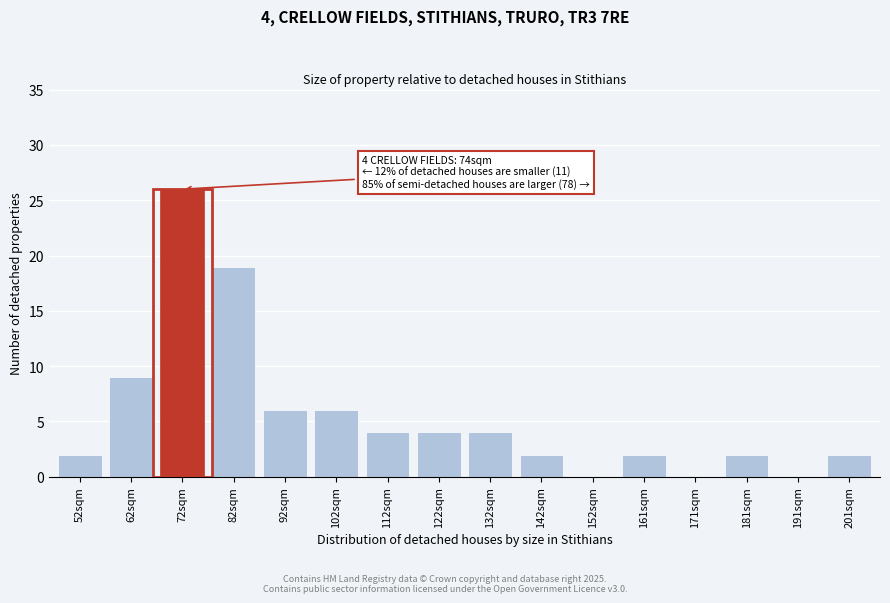

Reading right to left, extract all data points from this chart.

201sqm=2	191sqm=0	181sqm=2	171sqm=0	161sqm=2	152sqm=0	142sqm=2	132sqm=4	122sqm=4	112sqm=4	102sqm=6	92sqm=6	82sqm=19	72sqm=26	62sqm=9	52sqm=2